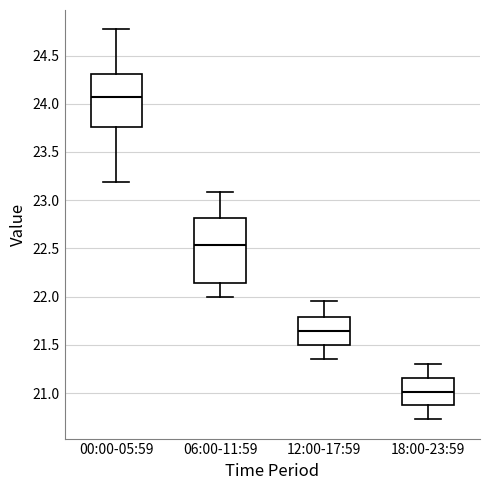

Where does the upper whisker of the box for 06:00-11:59 end on the y-axis? The values are not printed on the chart, so give them approximately, as read against the axis.

23.10